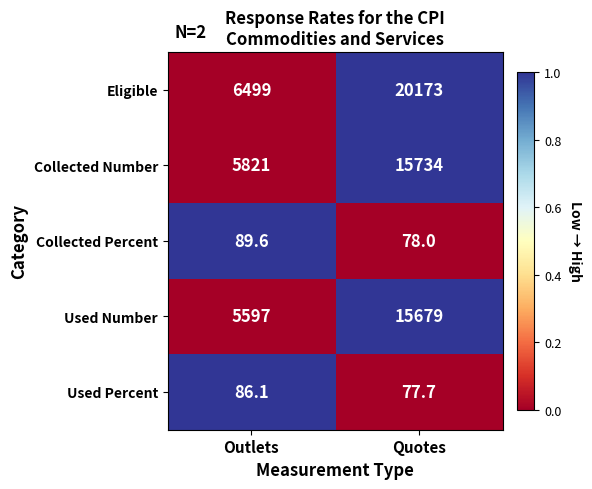

Reading left to right, list all the values displayed in this chart.

Eligible: Outlets=6499.0	Quotes=20173.0
Collected Number: Outlets=5821.0	Quotes=15734.0
Collected Percent: Outlets=89.6	Quotes=78.0
Used Number: Outlets=5597.0	Quotes=15679.0
Used Percent: Outlets=86.1	Quotes=77.7